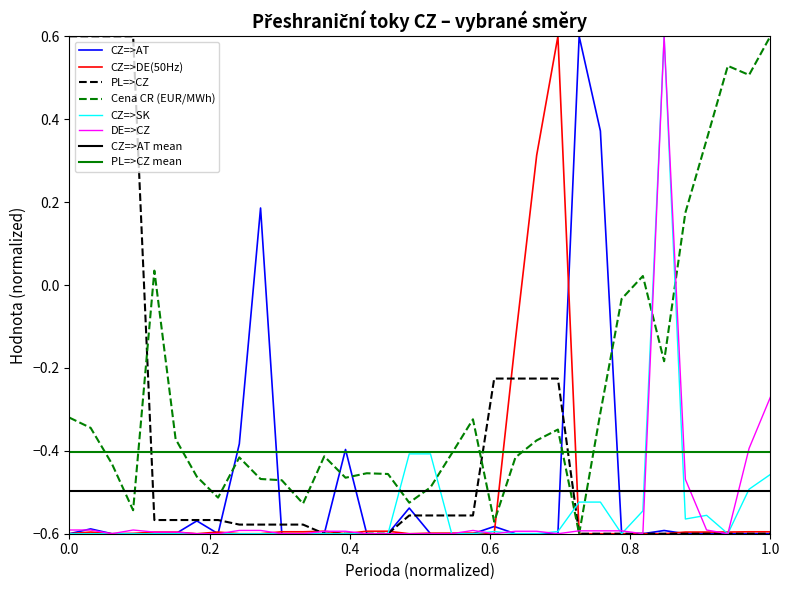

Reading right to left, extract all data points from this chart.

CZ=>AT: -0.6	-0.6	-0.6	-0.6	-0.6	-0.6	-0.6	-0.6	0.4	0.6	-0.6	-0.6	-0.6	-0.6	-0.6	-0.6	-0.6	-0.5	-0.6	-0.6	-0.4	-0.6	-0.6	-0.6	0.2	-0.4	-0.6	-0.6	-0.6	-0.6	-0.6	-0.6	-0.6	-0.6
CZ=>DE(50Hz): -0.6	-0.6	-0.6	-0.6	-0.6	-0.6	-0.6	-0.6	-0.6	-0.6	0.6	0.3	-0.1	-0.6	-0.6	-0.6	-0.6	-0.6	-0.6	-0.6	-0.6	-0.6	-0.6	-0.6	-0.6	-0.6	-0.6	-0.6	-0.6	-0.6	-0.6	-0.6	-0.6	-0.6
PL=>CZ: -0.6	-0.6	-0.6	-0.6	-0.6	-0.6	-0.6	-0.6	-0.6	-0.6	-0.2	-0.2	-0.2	-0.2	-0.6	-0.6	-0.6	-0.6	-0.6	-0.6	-0.6	-0.6	-0.6	-0.6	-0.6	-0.6	-0.6	-0.6	-0.6	-0.6	0.6	0.6	0.6	0.6
Cena CR (EUR/MWh): 0.6	0.5	0.5	0.4	0.2	-0.2	0.0	-0.0	-0.3	-0.6	-0.3	-0.4	-0.4	-0.6	-0.3	-0.4	-0.5	-0.5	-0.5	-0.5	-0.5	-0.4	-0.5	-0.5	-0.5	-0.4	-0.5	-0.5	-0.4	0.0	-0.5	-0.4	-0.3	-0.3
CZ=>SK: -0.5	-0.5	-0.6	-0.6	-0.6	0.6	-0.5	-0.6	-0.5	-0.5	-0.6	-0.6	-0.6	-0.6	-0.6	-0.6	-0.4	-0.4	-0.6	-0.6	-0.6	-0.6	-0.6	-0.6	-0.6	-0.6	-0.6	-0.6	-0.6	-0.6	-0.6	-0.6	-0.6	-0.6
DE=>CZ: -0.3	-0.4	-0.6	-0.6	-0.5	0.6	-0.6	-0.6	-0.6	-0.6	-0.6	-0.6	-0.6	-0.6	-0.6	-0.6	-0.6	-0.6	-0.6	-0.6	-0.6	-0.6	-0.6	-0.6	-0.6	-0.6	-0.6	-0.6	-0.6	-0.6	-0.6	-0.6	-0.6	-0.6